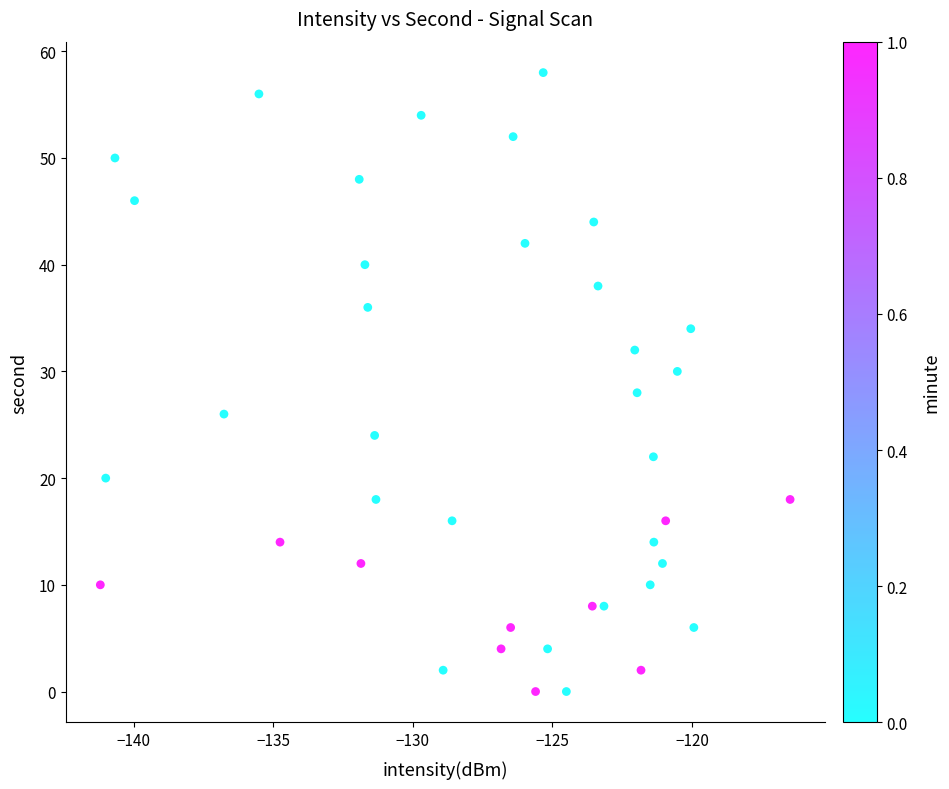

What is the range of Y values (max minus min)?

58